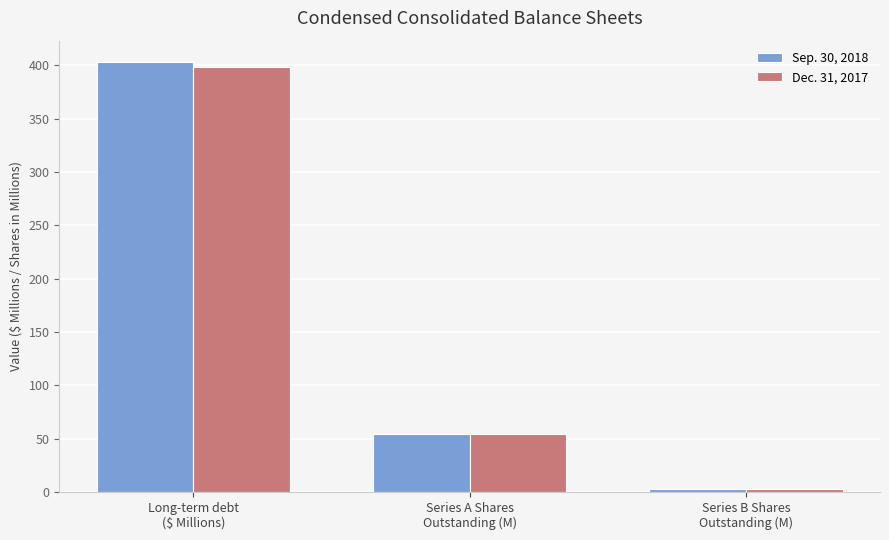

What is the sum of all Sep. 30, 2018 values?

460.3